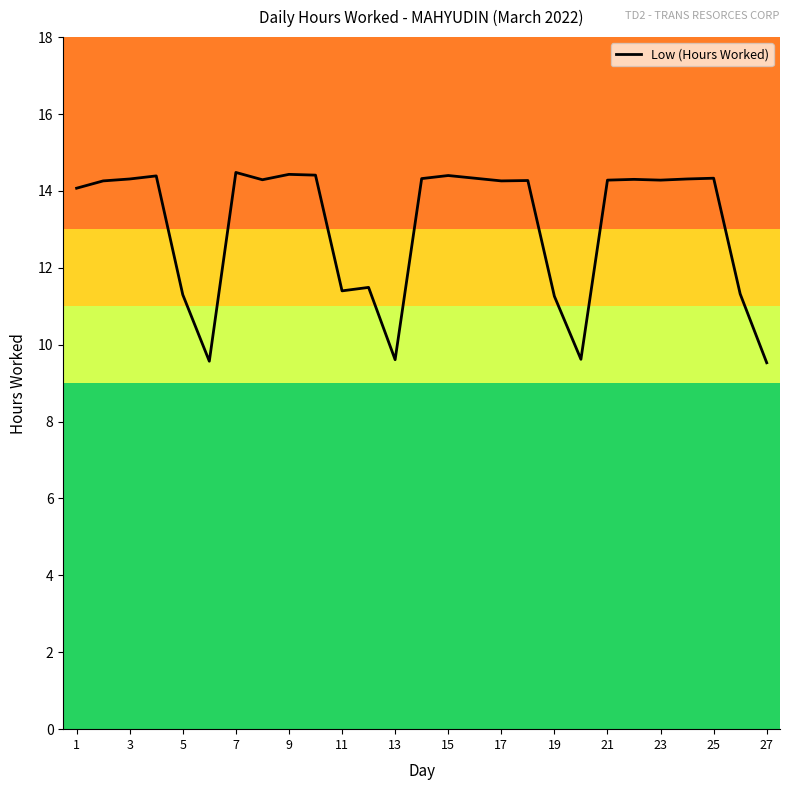

What is the greatest value displayed?

14.5